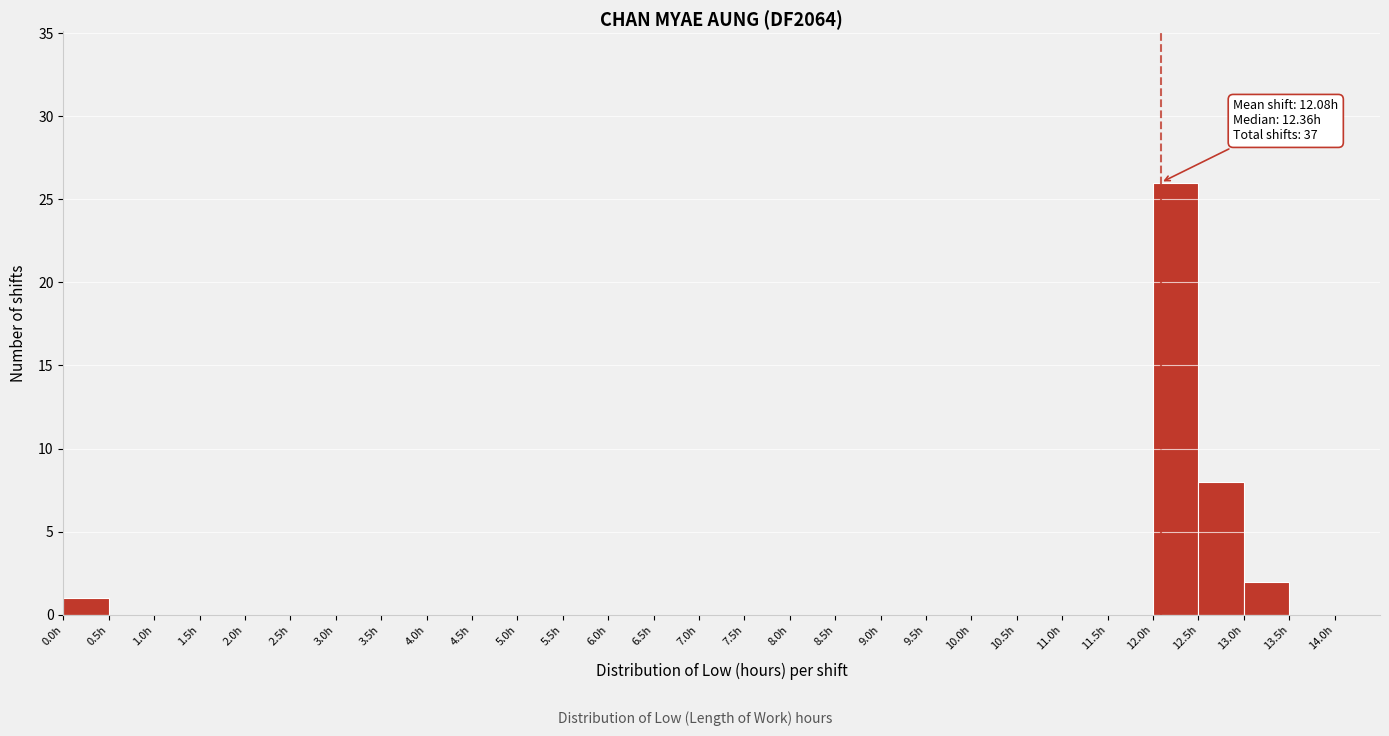

Over which range of the x-axis is the bar tallest?

12.0 to 12.5